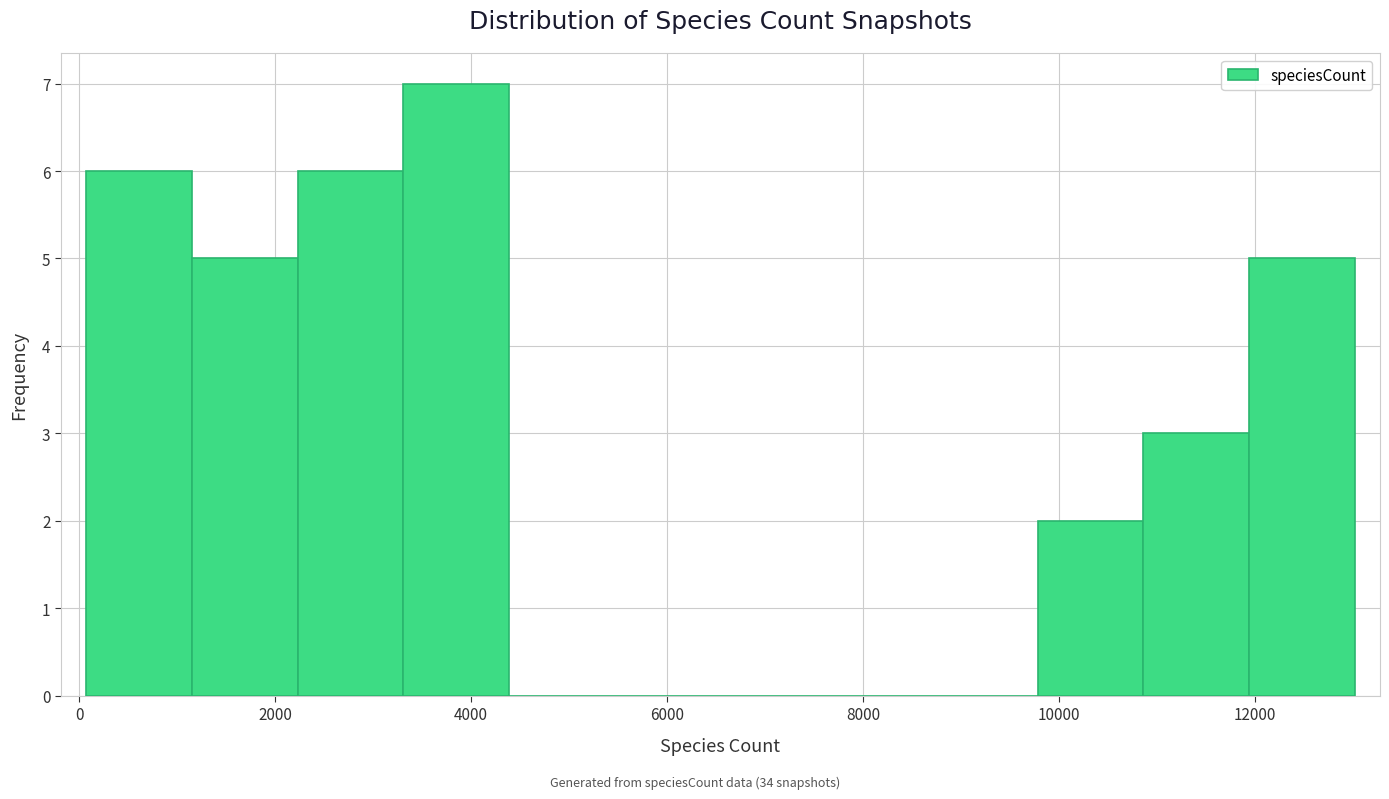

Reading left to right, list every bar in this chart as the range it spans on the x-axis followed by its height. Neither the bar edges nor the heights are printed on the chart, so give them approximately, as read against the axes.

0 to 1200: 6
1200 to 2200: 5
2200 to 3400: 6
3400 to 4400: 7
4400 to 5400: 0
5400 to 6600: 0
6600 to 7600: 0
7600 to 8800: 0
8800 to 9800: 0
9800 to 10800: 2
10800 to 12000: 3
12000 to 13000: 5